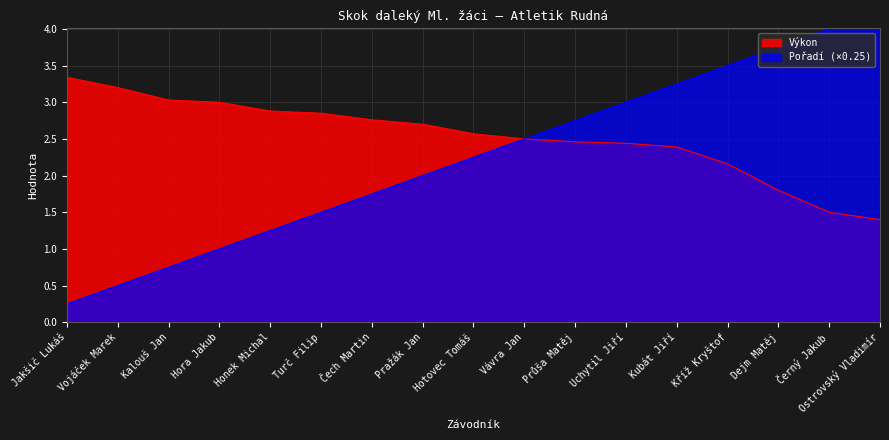

At which category is the sum across all series the highest?

Kříž Kryštof